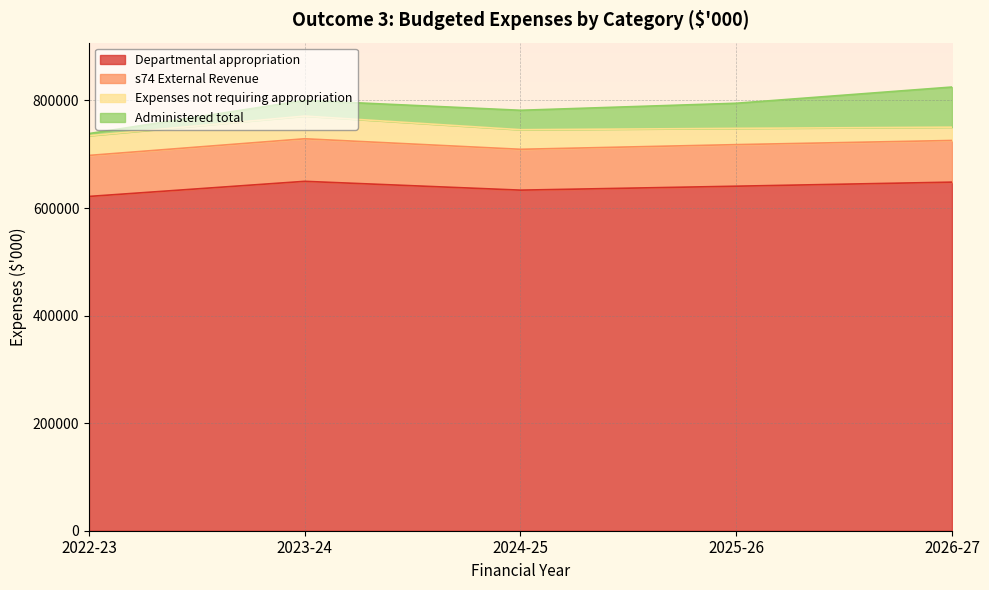

How many categories are shown in the chart?

5